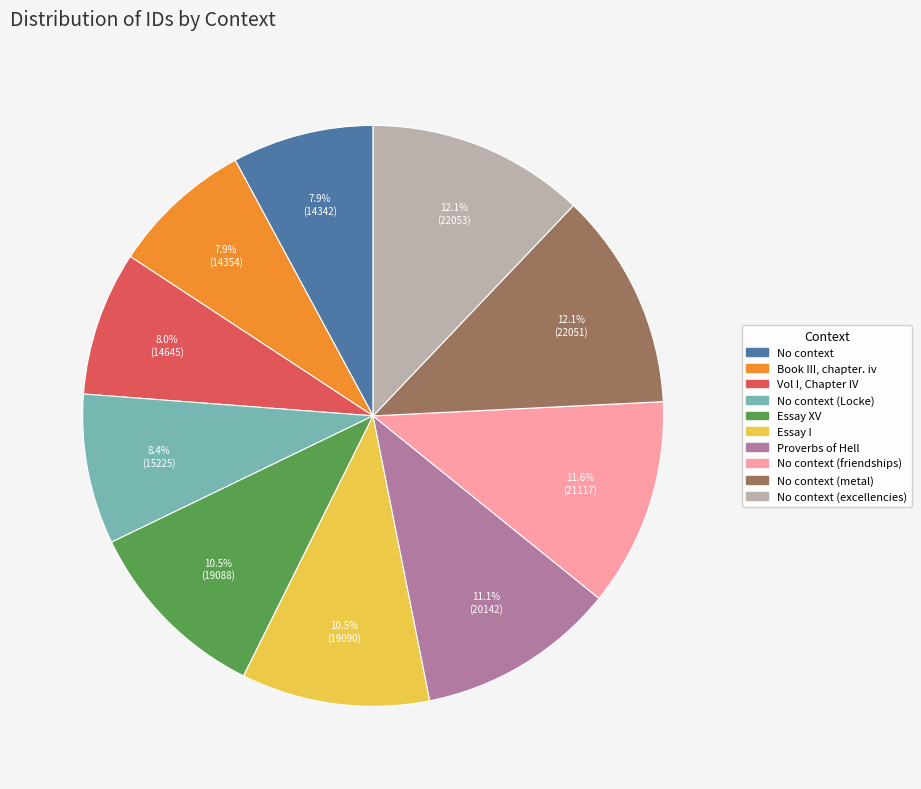

Does No context represent more than half of the total?

No